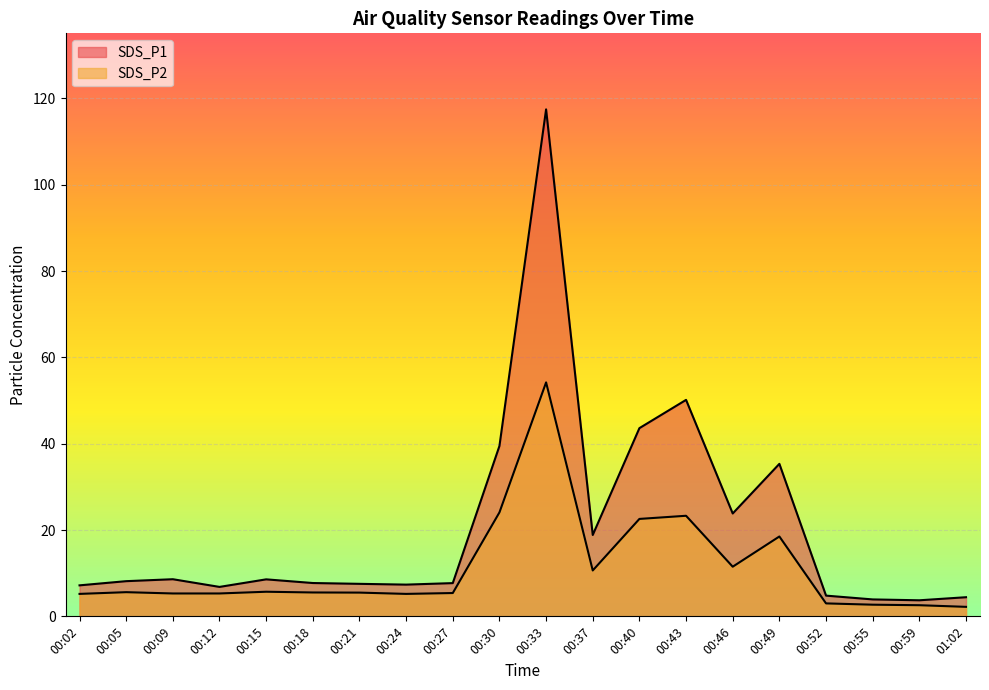

True or false: SDS_P1 and SDS_P2 cross at least once.

False